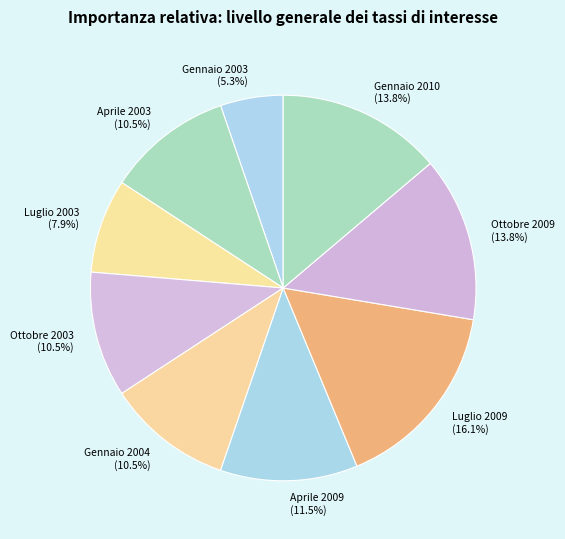

Does any single category account for the majority?

No